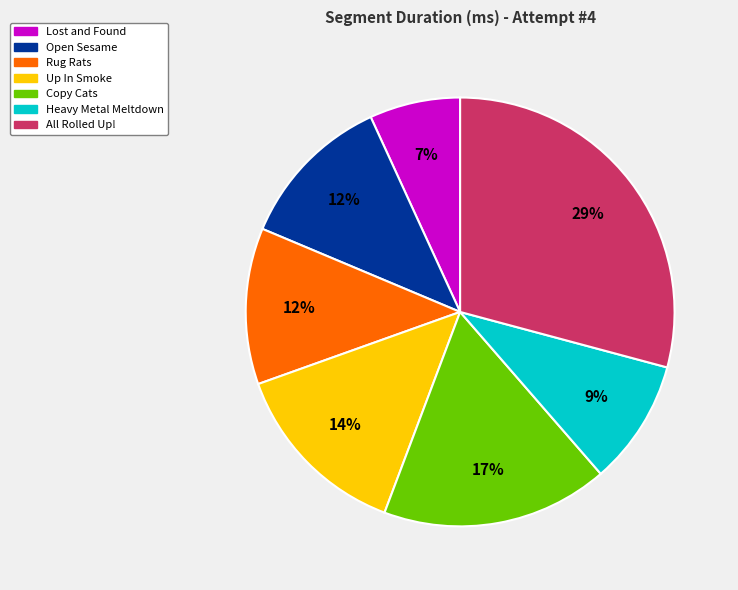

Count the number of slices in the pie.

7